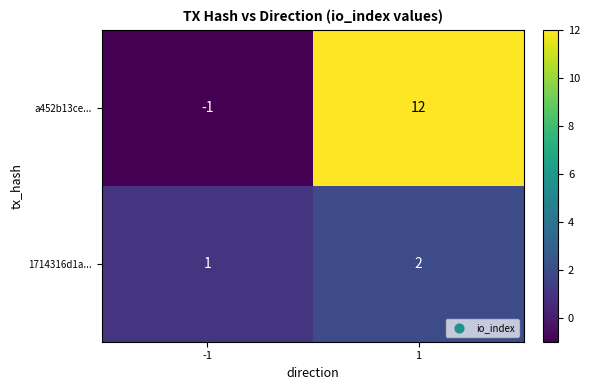

What is the difference between the maximum and minimum values in the a452b13ce... series?

13